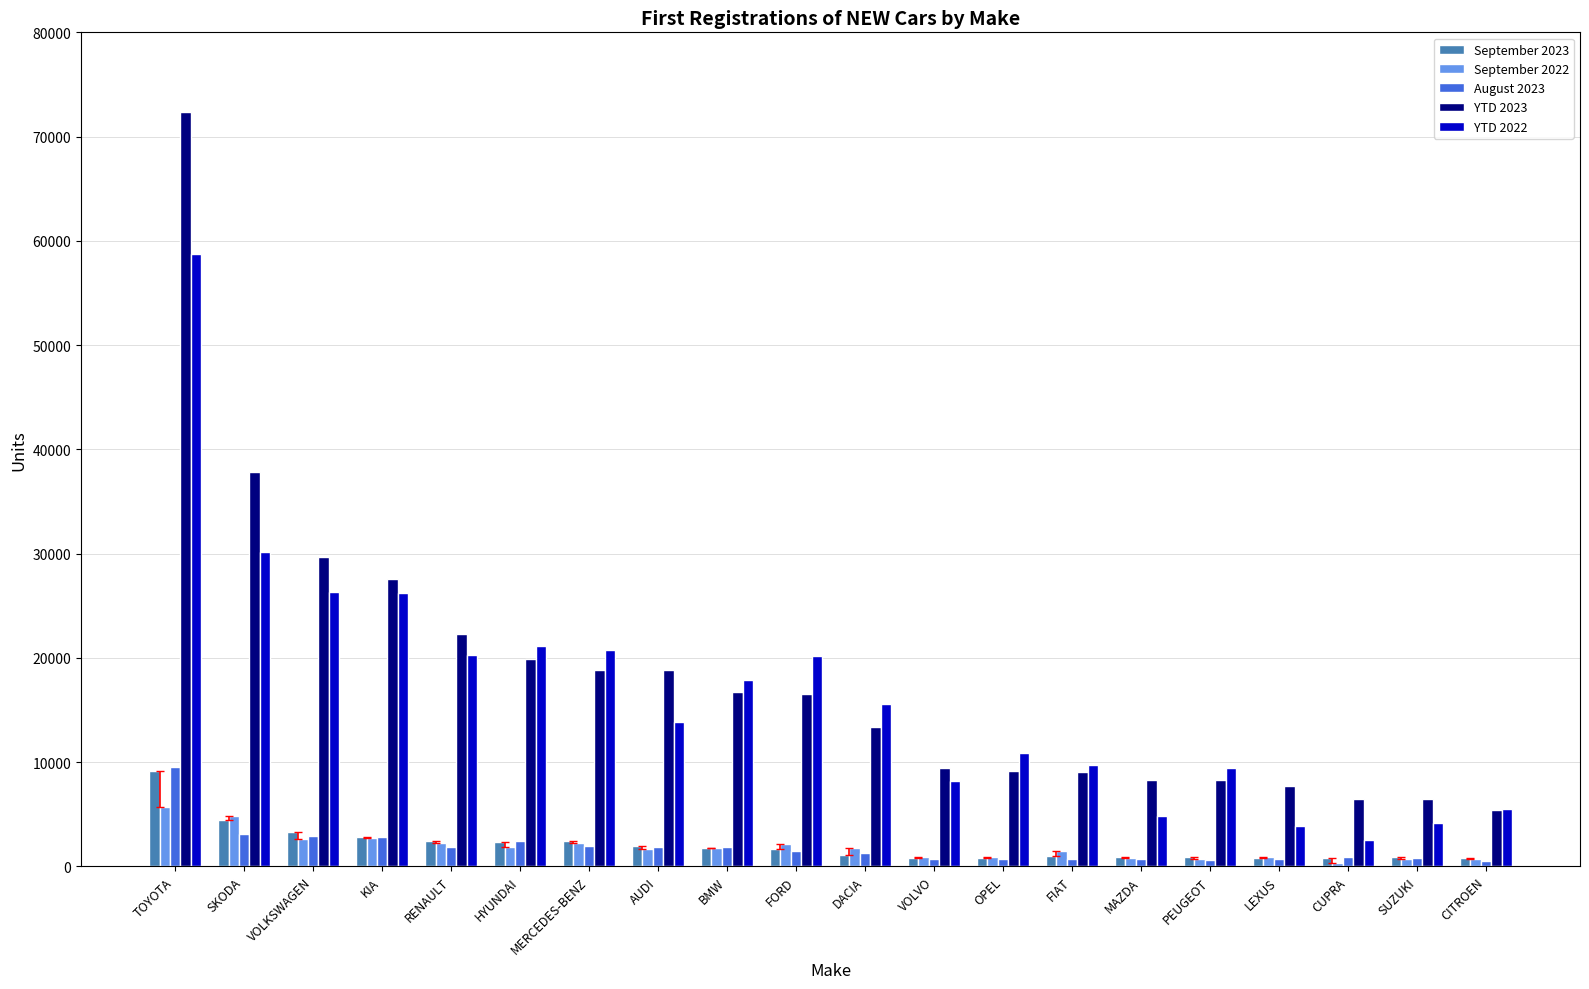

What position from the right is LEXUS?

4